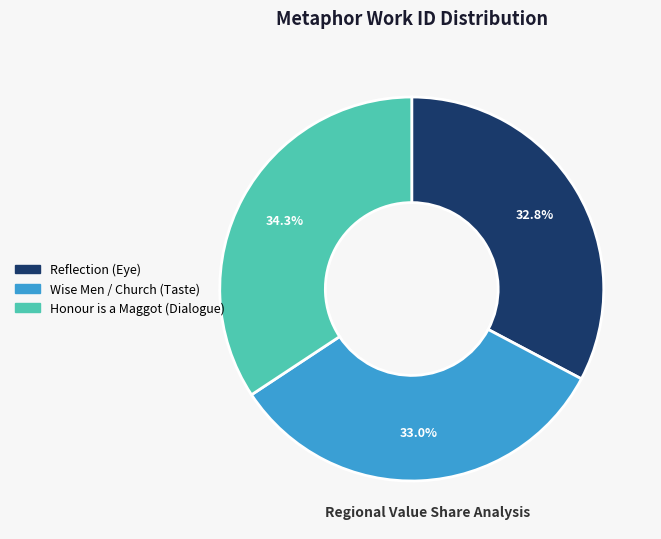

To the nearest percent, what is the combined percentage of Reflection (Eye) and Honour is a Maggot (Dialogue)?

67%